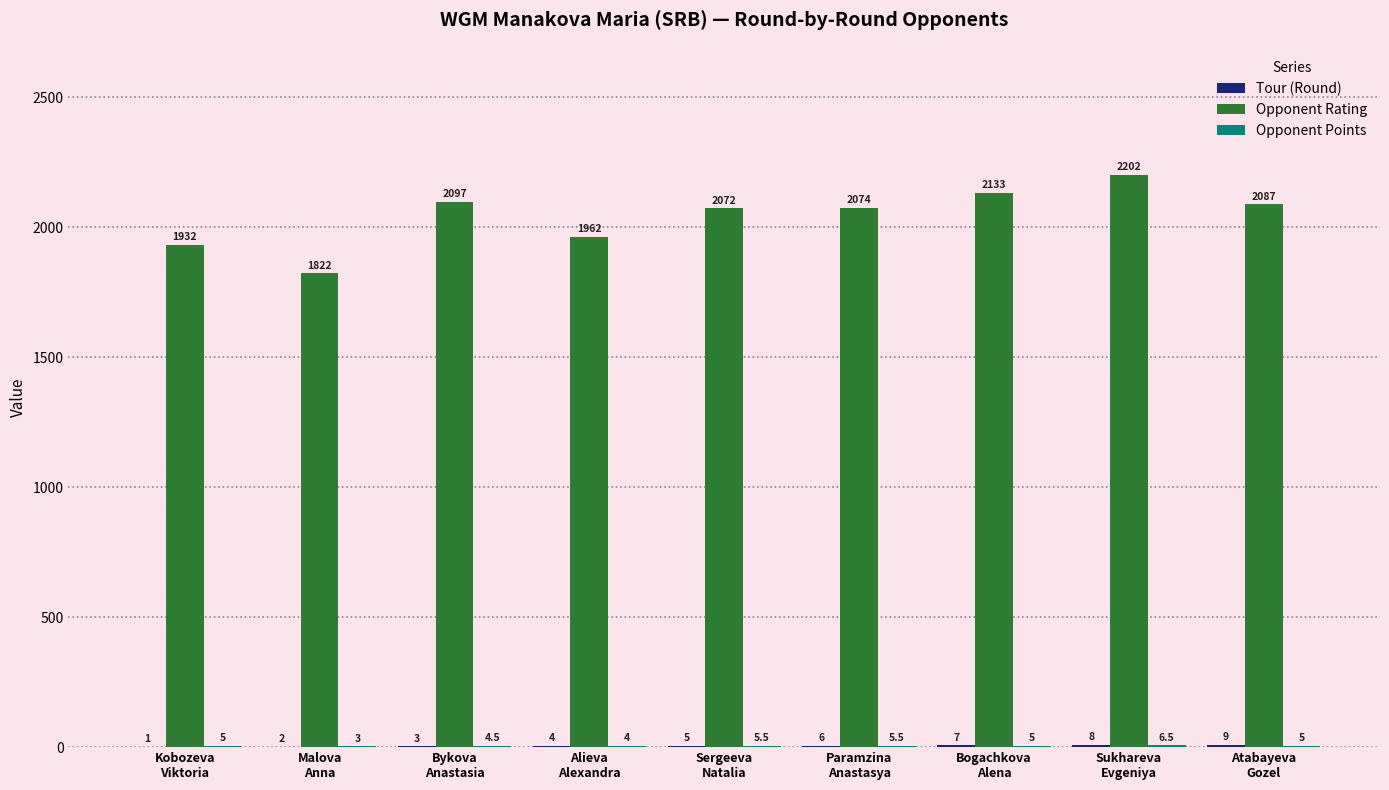

What is the maximum value shown in the chart?

2202.0